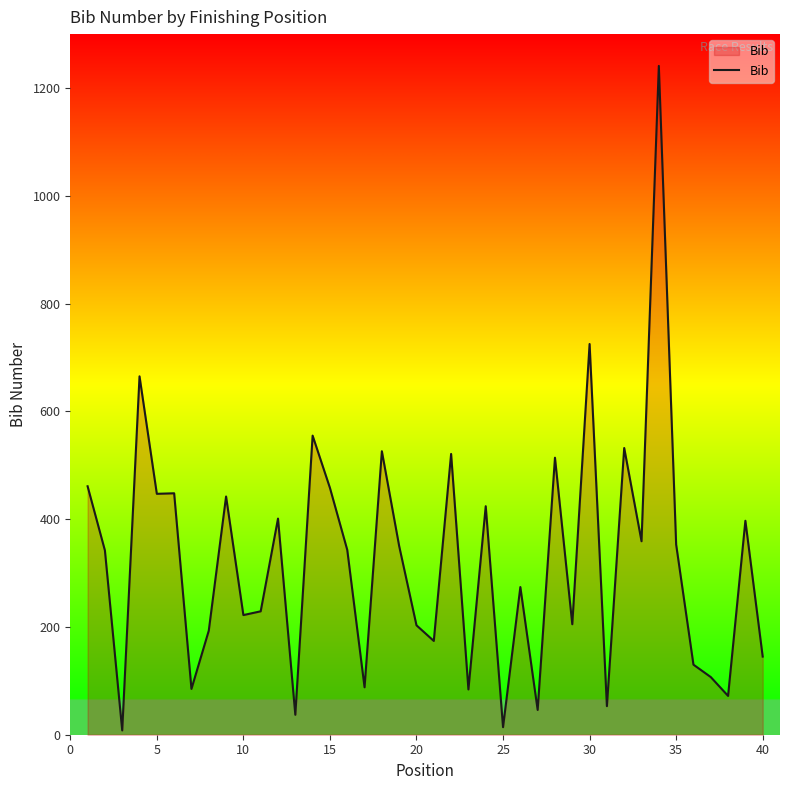

What is the difference between the maximum and minimum values?

1233